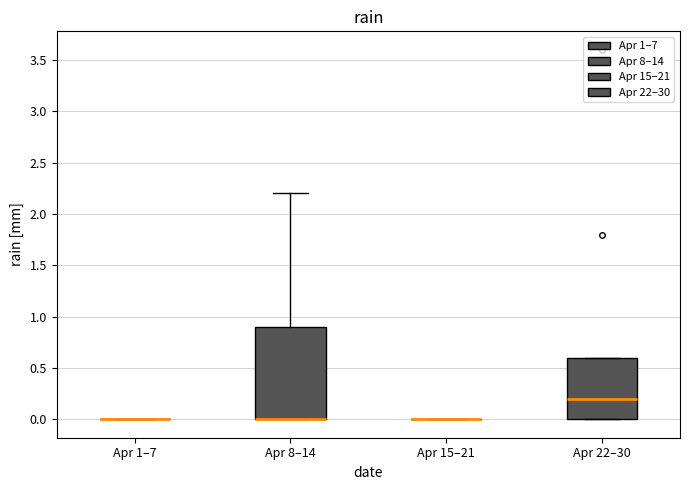

Comparing the boxes themselves (not the whiskers), which one is the tallest?

Apr 8–14